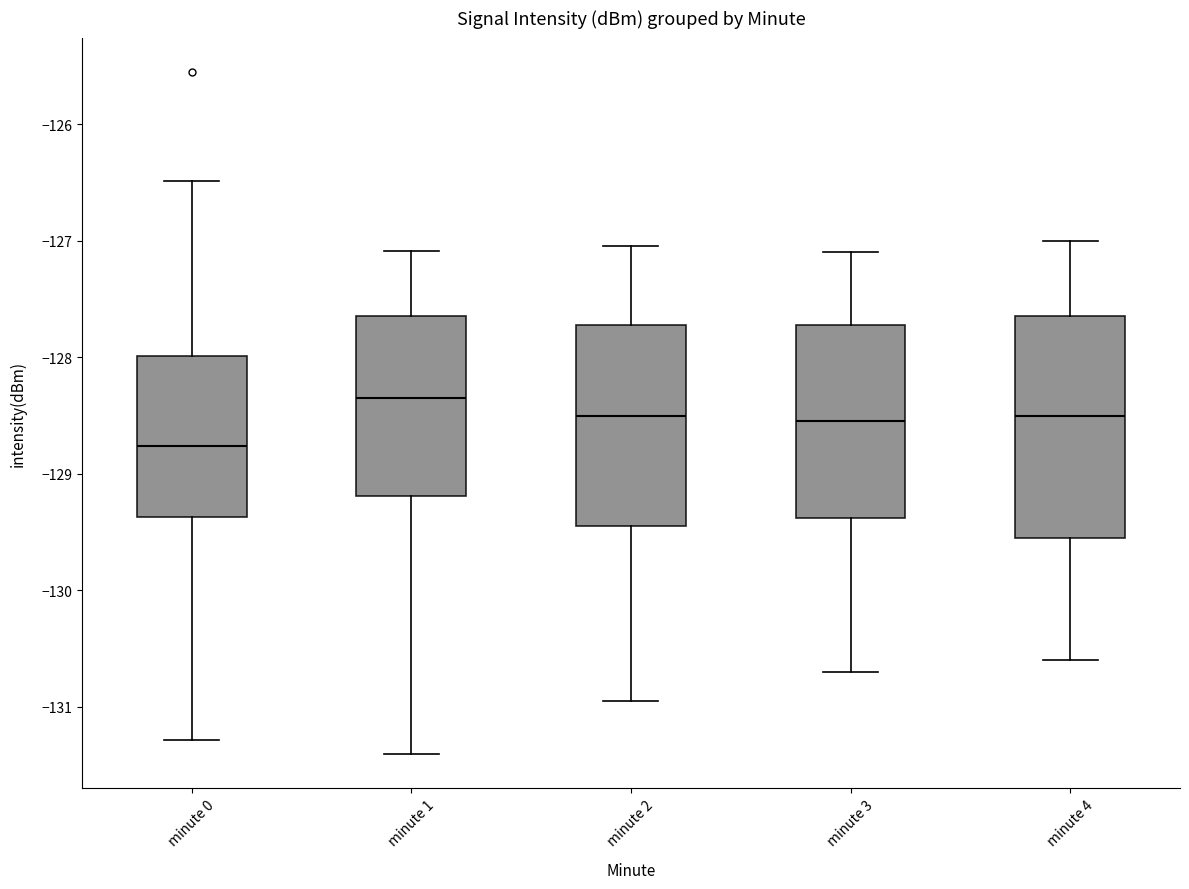

Which box's median line is the highest?

minute 1